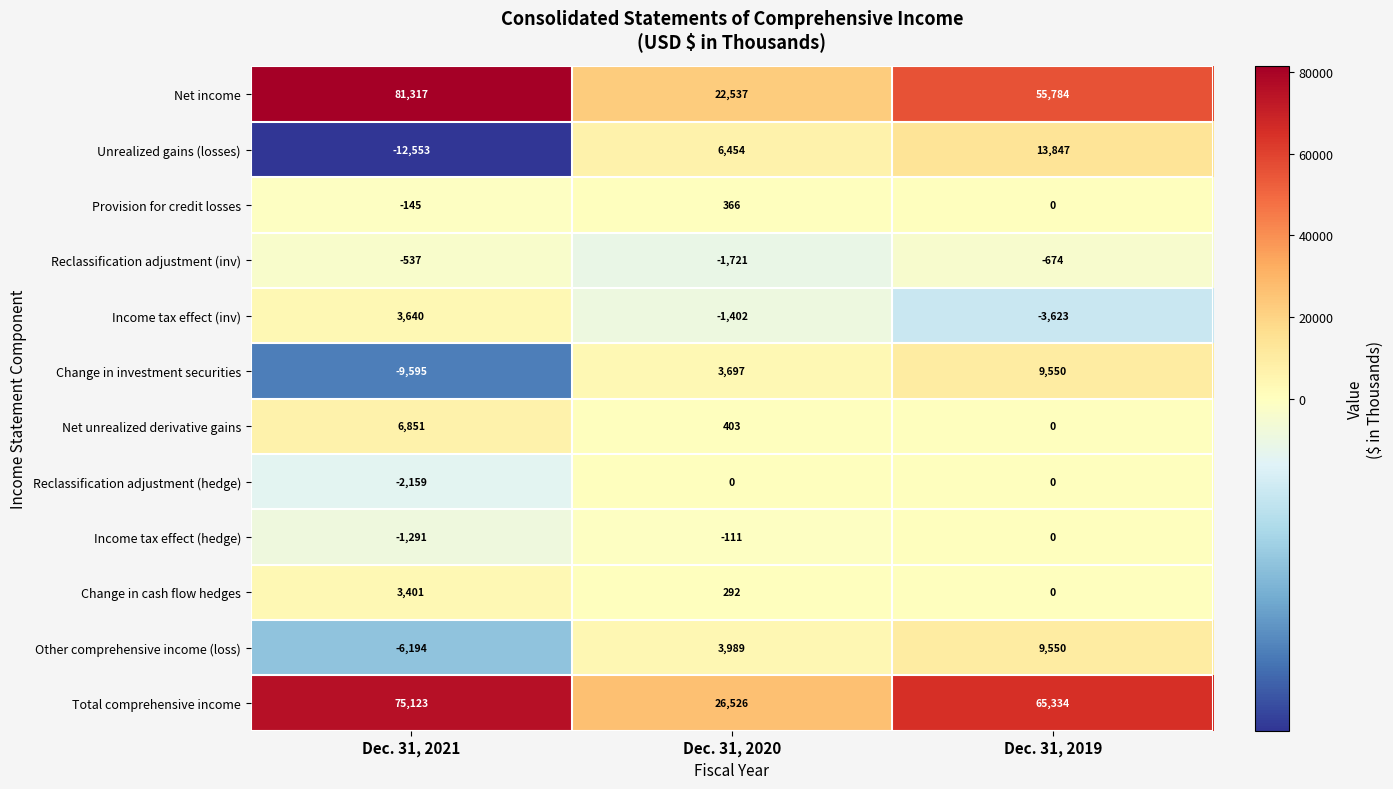

Which series has the largest total across all categories?

Total comprehensive income